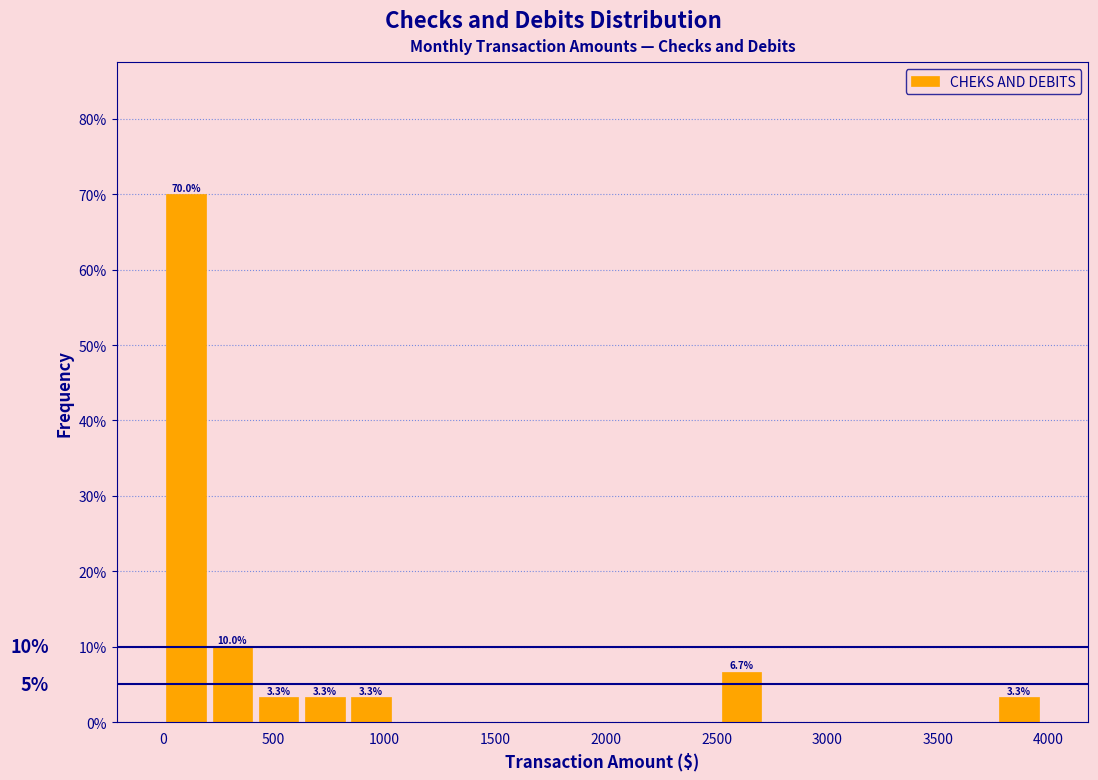

Which range on the x-axis has the tallest bar?

0 to 200